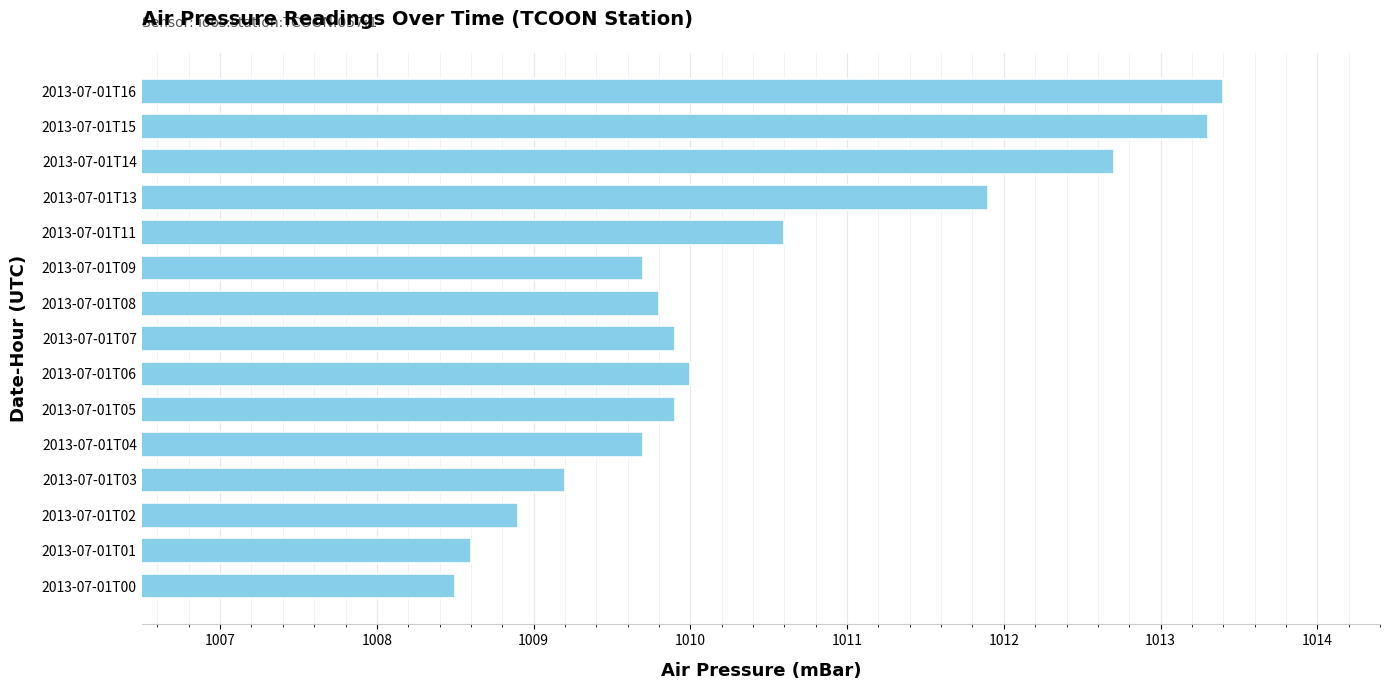

Are the bars grouped side by side (vs. stacked)?

No